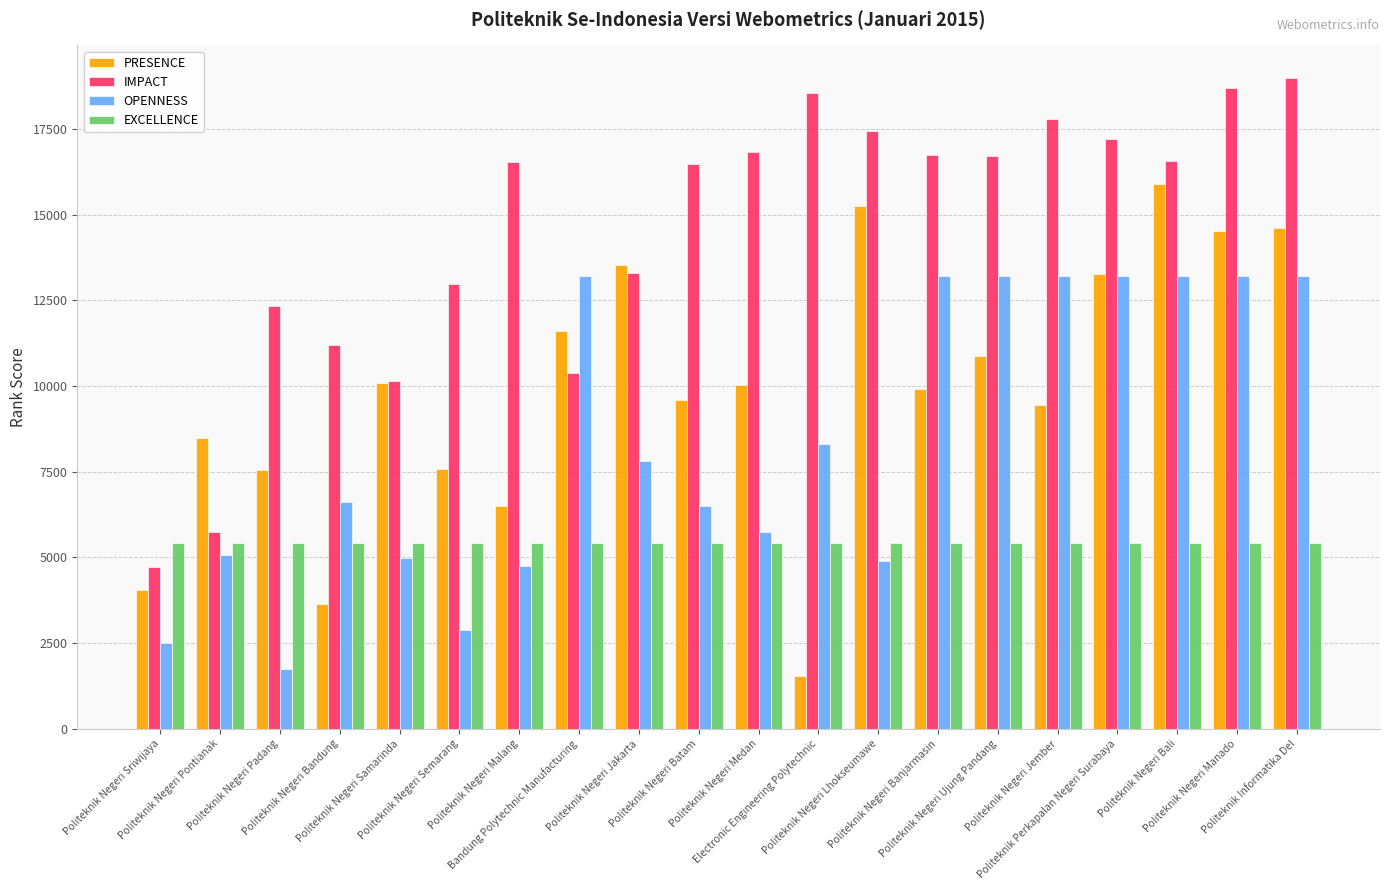

What is the highest value of the IMPACT series?

18992